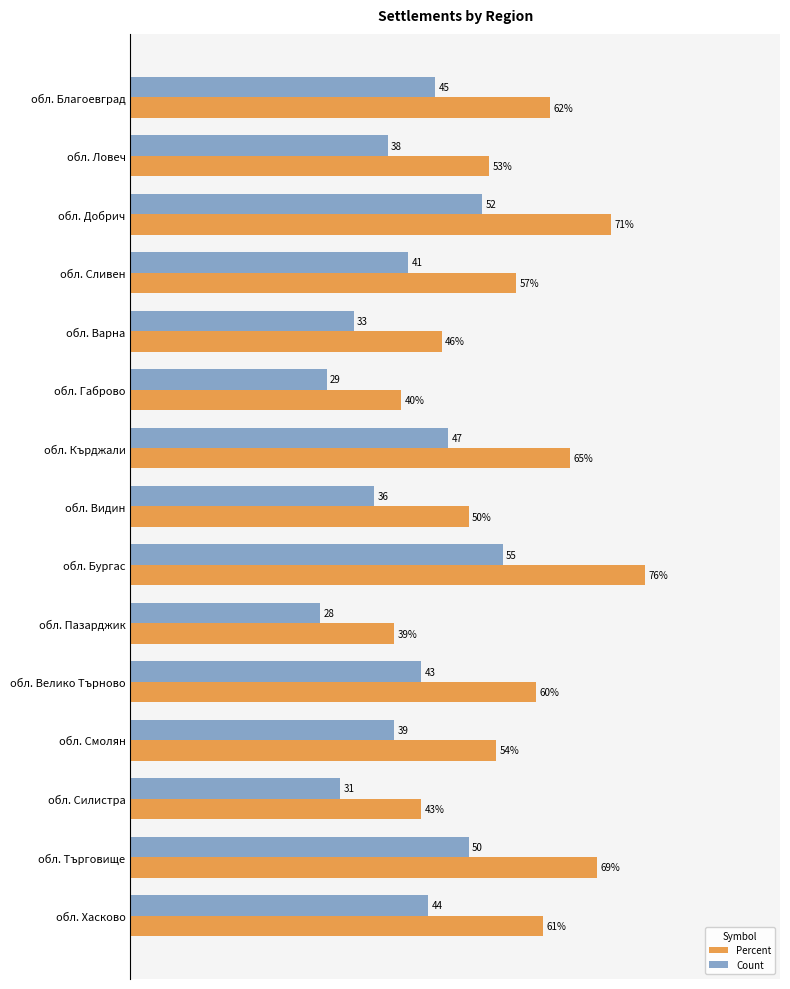

Where is Count nearest to the value 41?

обл. Сливен